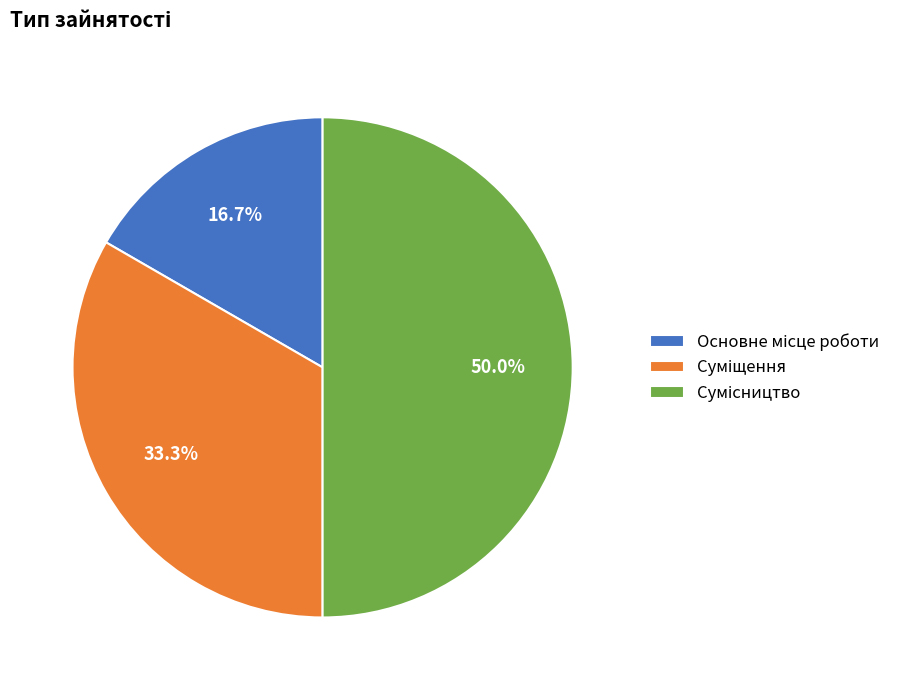

How many slices are in this pie chart?

3